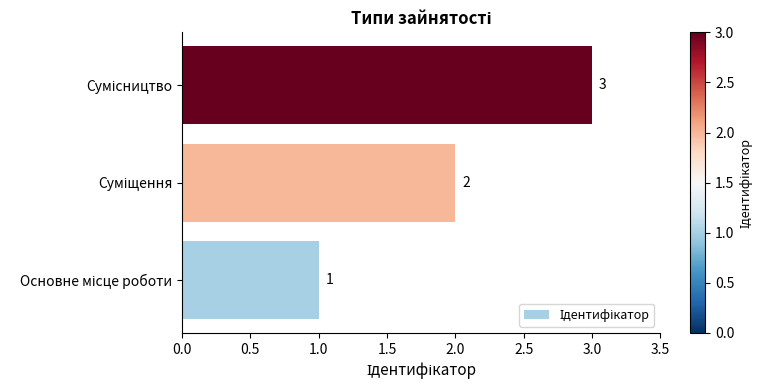

What is the maximum value shown in the chart?

3